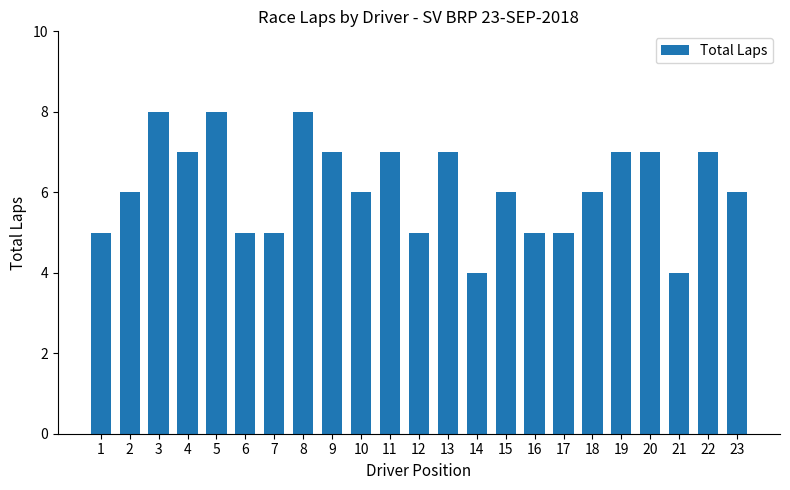

Are the bars horizontal?

No